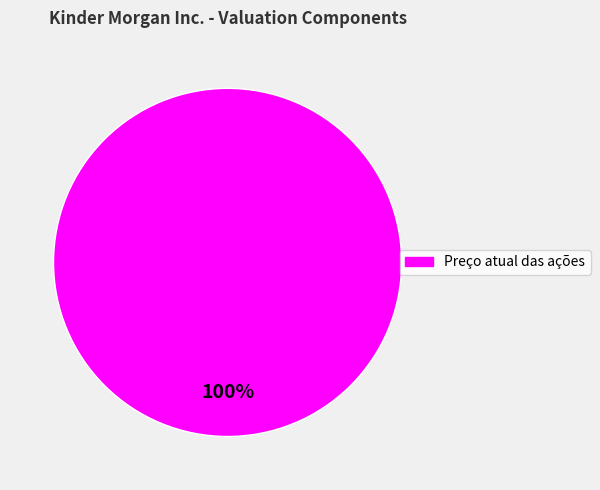

Is there a majority slice in this chart?

Yes